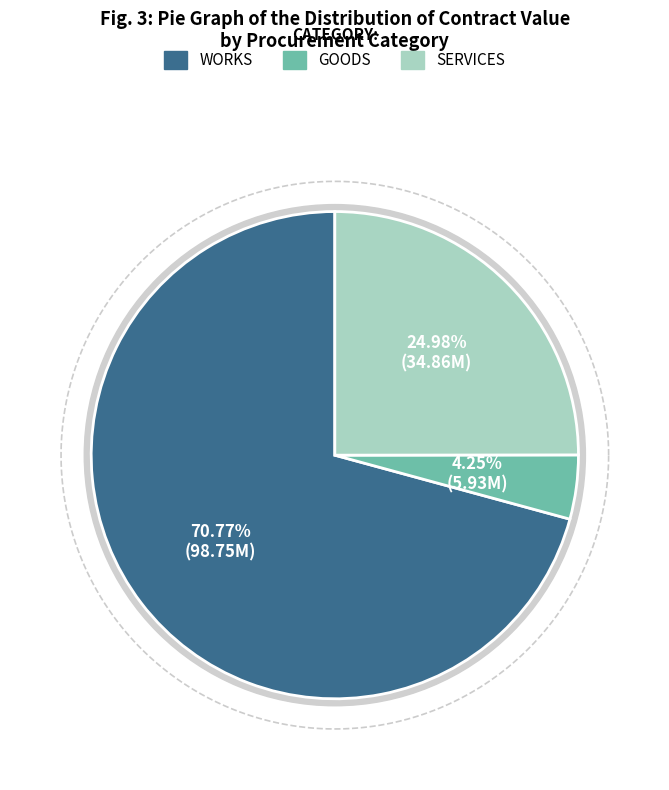

Is works the majority of the pie?

No